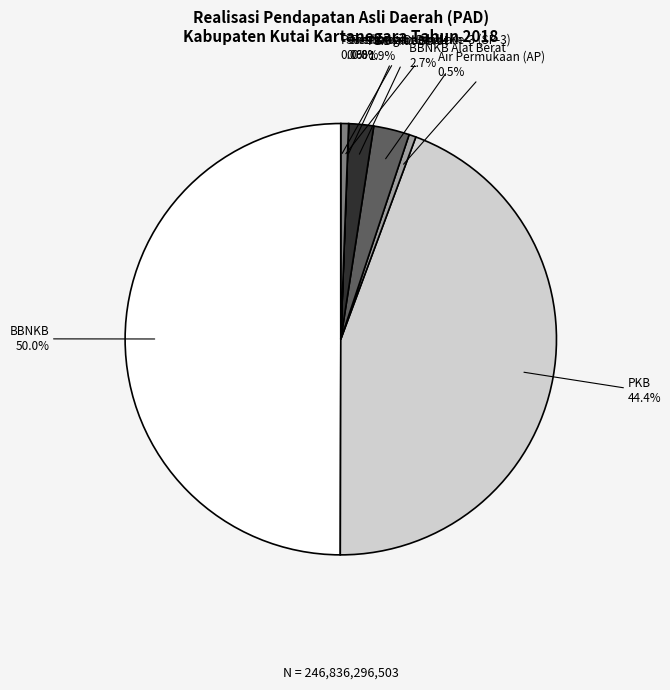

True or false: BBNKB Alat Berat accounts for 3% of the total.

True